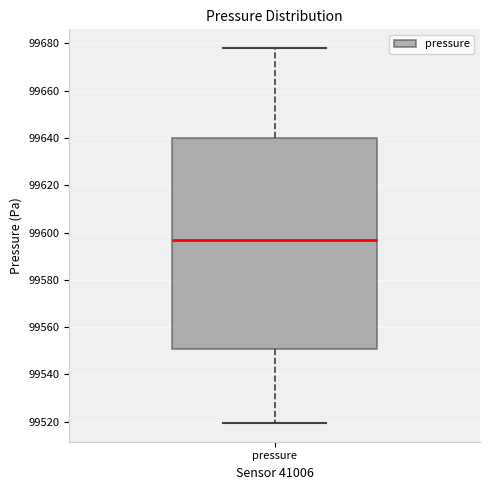

Where is the upper edge of the box for pressure on the y-axis? The values are not printed on the chart, so give them approximately, as read against the axis.

99640